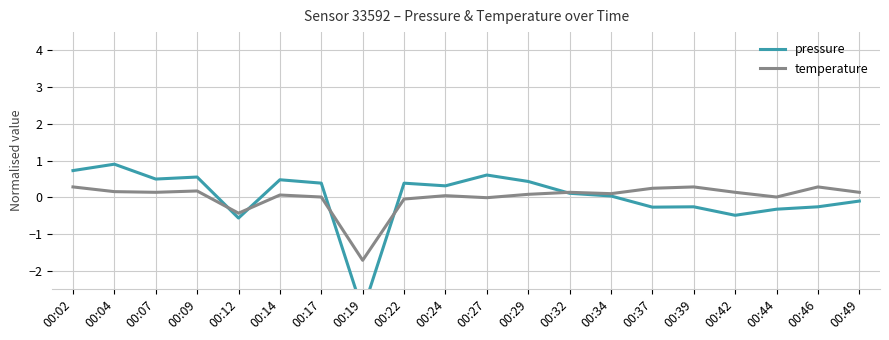

Rank the series at 00:42 from highest to lowest value.

temperature, pressure